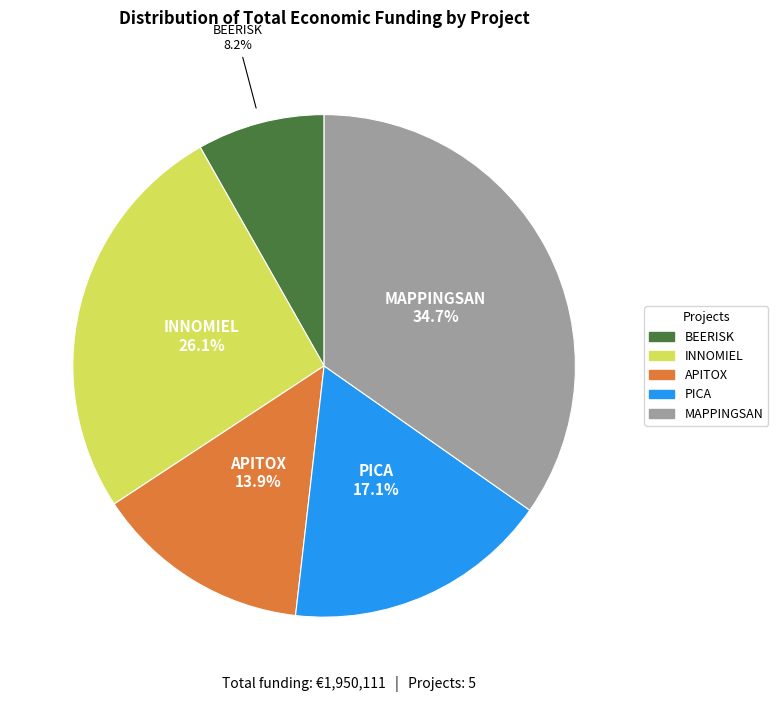

Rank the categories by value from highest to lowest.

MAPPINGSAN, INNOMIEL, PICA, APITOX, BEERISK